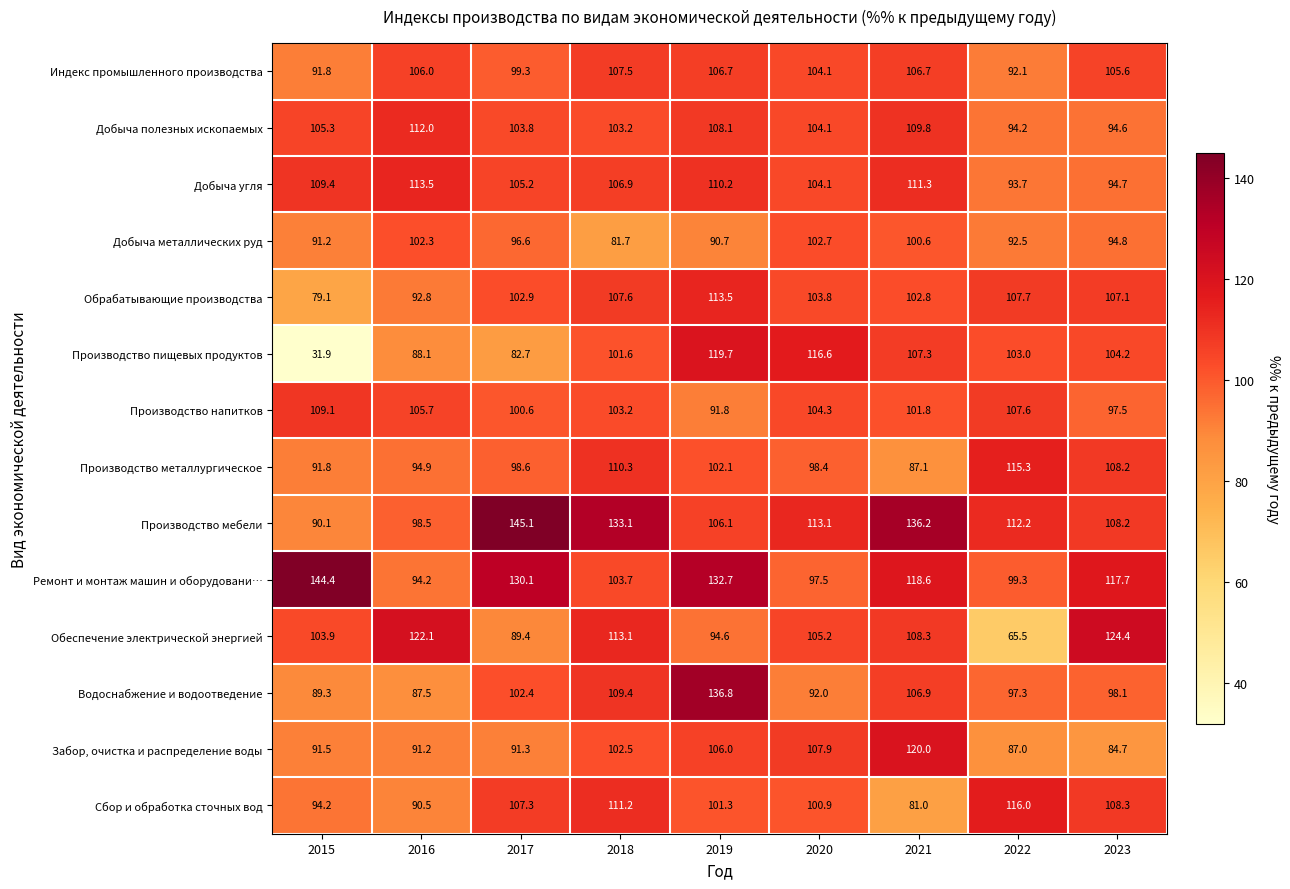

How many values in the Добыча полезных ископаемых series exceed 104?

5